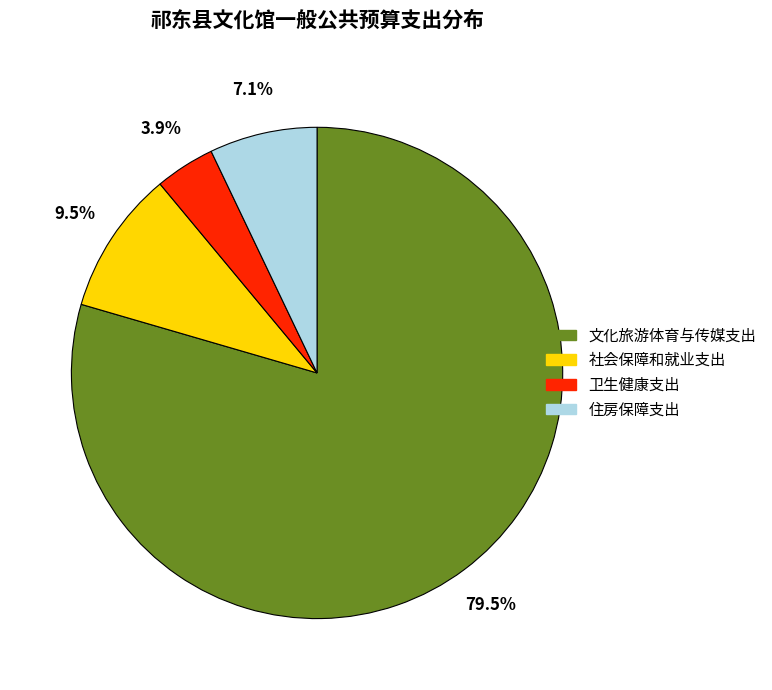

What is the largest slice in the pie chart?

文化旅游体育与传媒支出